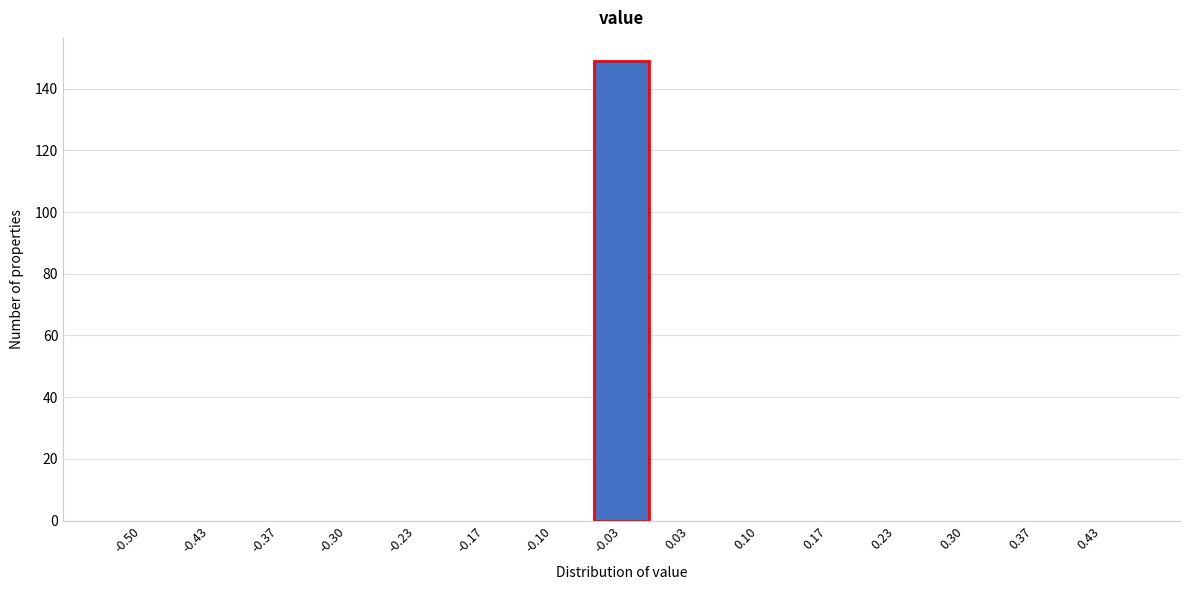

Reading left to right, what are all the values shown in this chart?

-0.50=0	-0.43=0	-0.37=0	-0.30=0	-0.23=0	-0.17=0	-0.10=0	-0.03=149	0.03=0	0.10=0	0.17=0	0.23=0	0.30=0	0.37=0	0.43=0